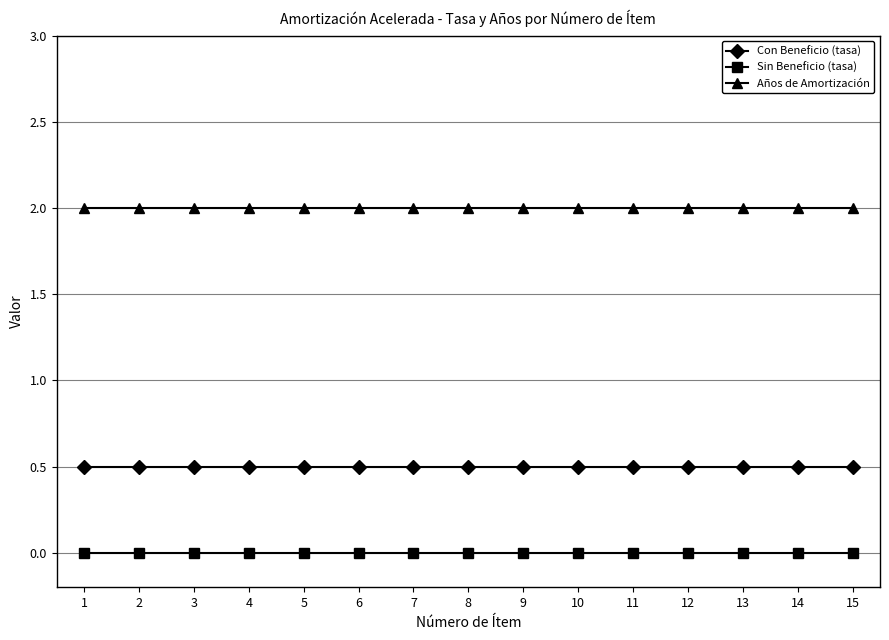

Is the value of Años de Amortización at 1 greater than the value of Sin Beneficio (tasa) at 15?

Yes